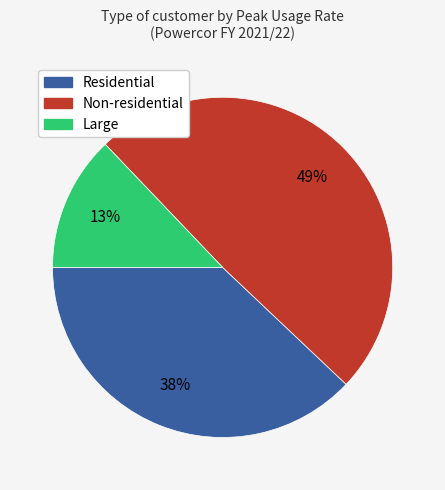

How many slices are in this pie chart?

3